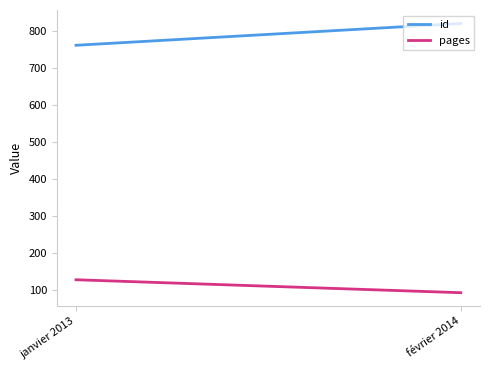

Is it true that id equals 820 at février 2014?

True